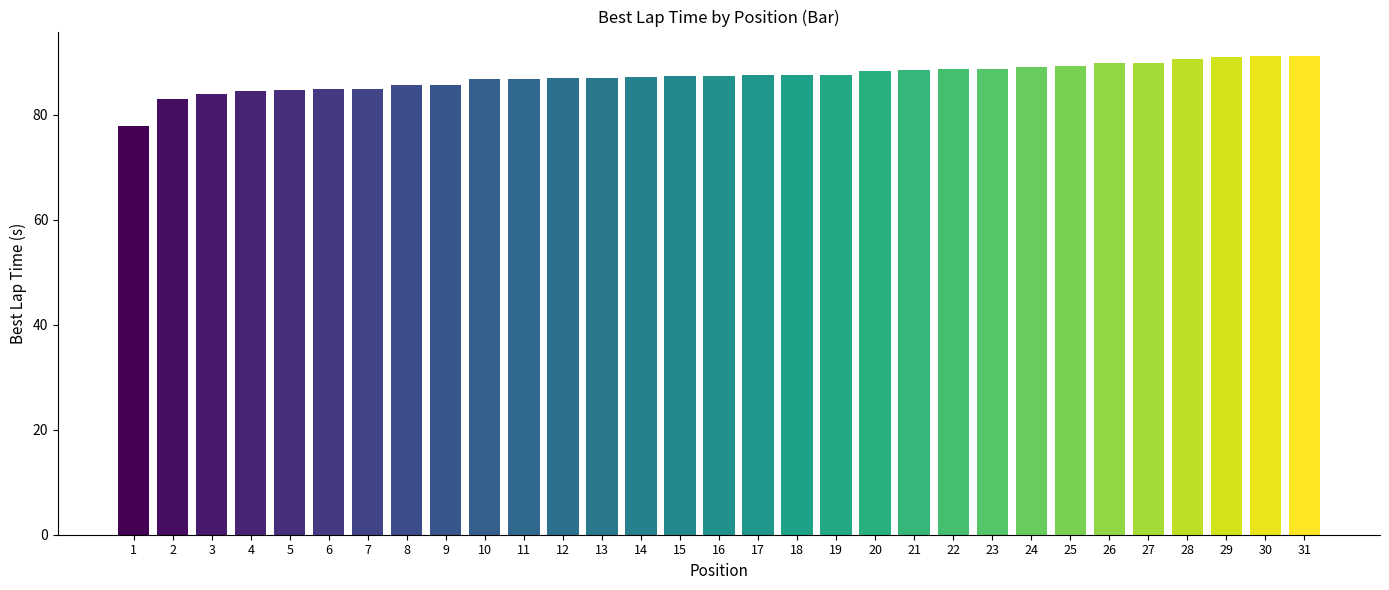

What is the sum of all values?

2704.9